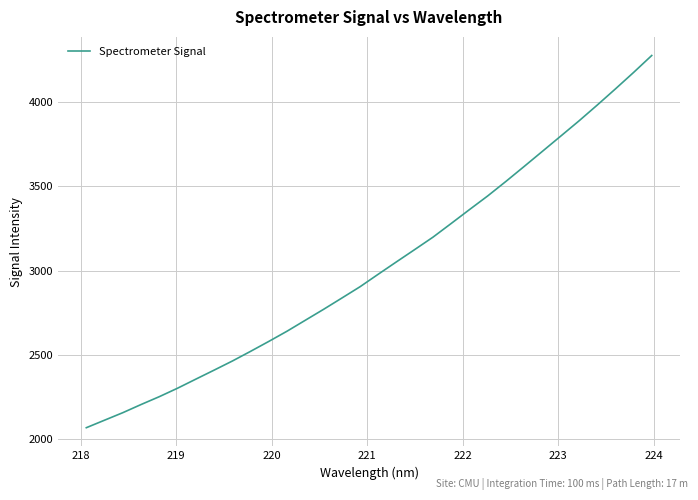

What is the difference between the maximum and minimum values?

2210.6